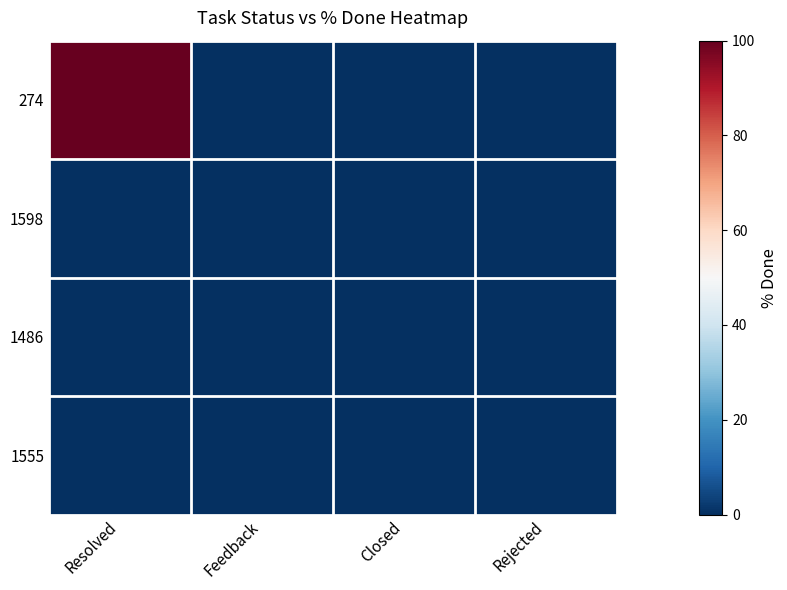

Which series changed the most between Resolved and Feedback?

274